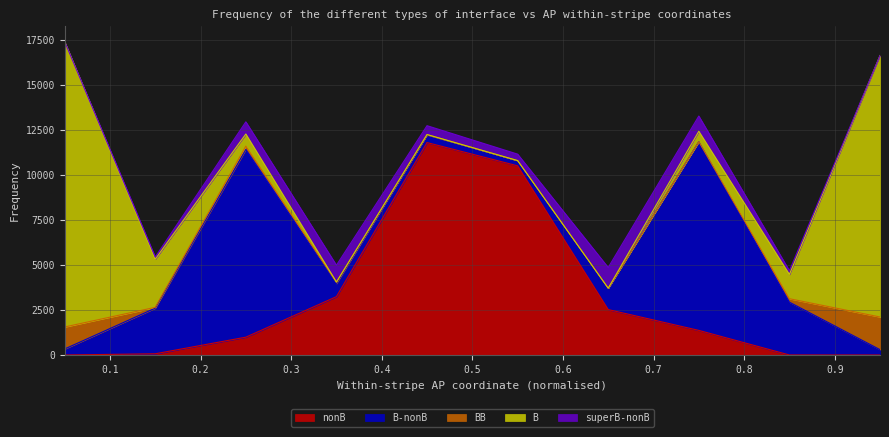

What is the average value of the BB series?

354